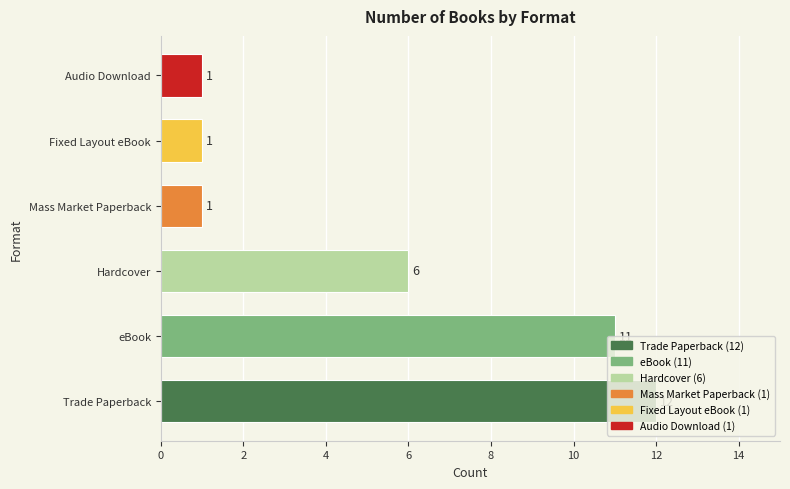

What is the approximate value at eBook, to the nearest 5?

10